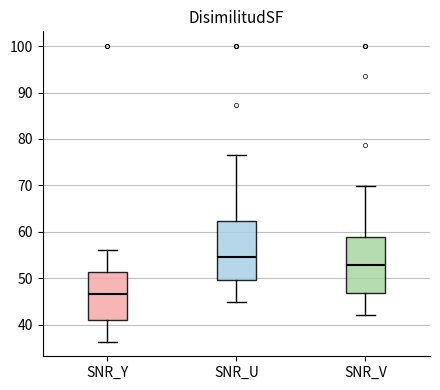

Where does the median line of the box for SNR_U sit on the y-axis? The values are not printed on the chart, so give them approximately, as read against the axis.

55